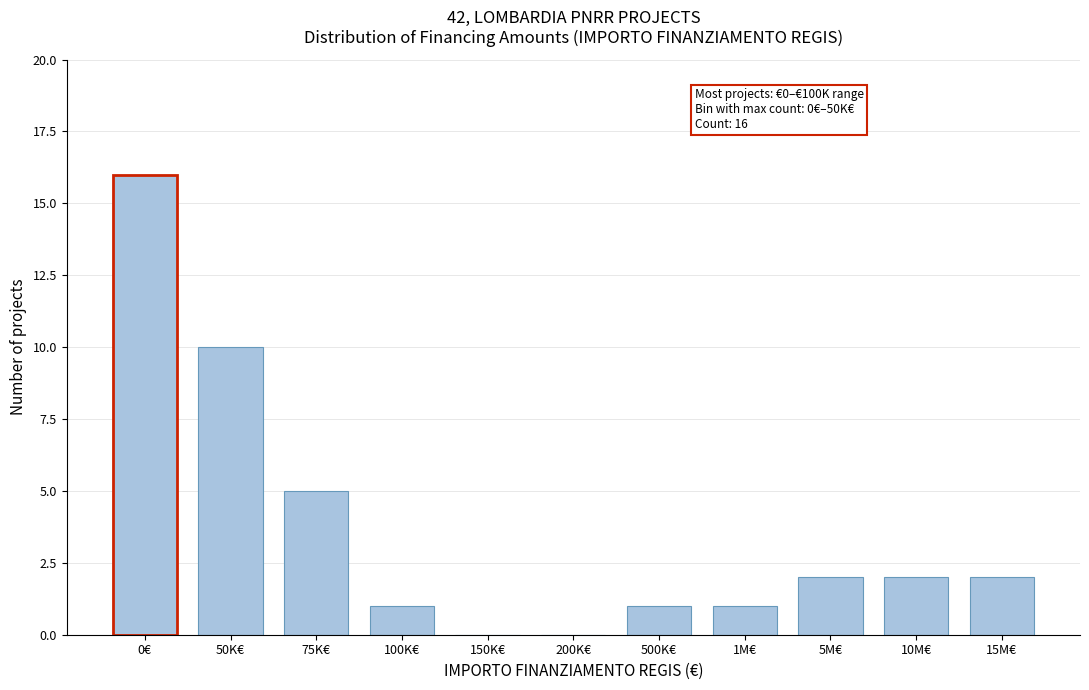

Reading left to right, list all the values displayed in this chart.

0€=16	50K€=10	75K€=5	100K€=1	150K€=0	200K€=0	500K€=1	1M€=1	5M€=2	10M€=2	15M€=2